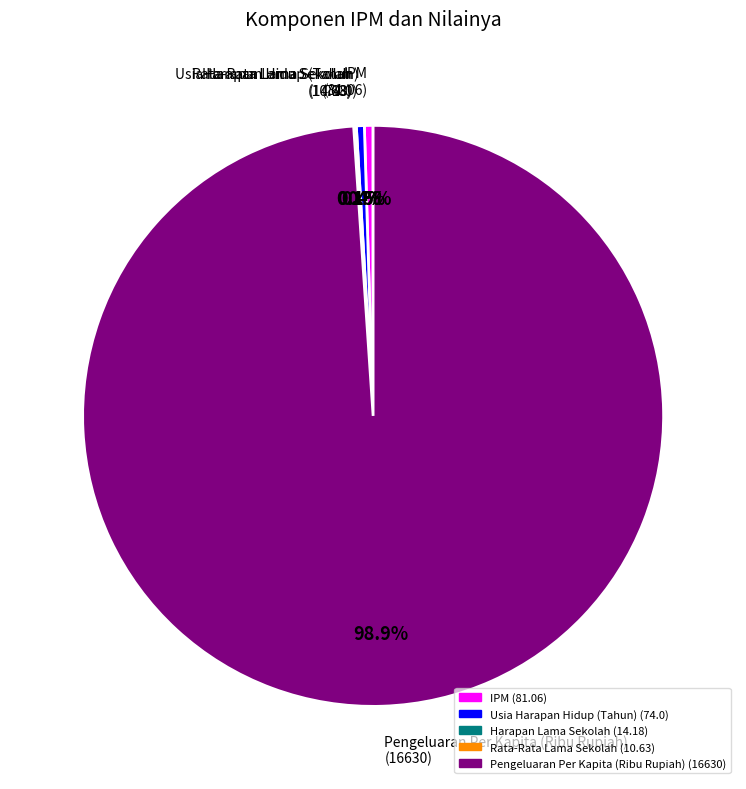

Is there any slice that represents more than half of the pie?

Yes